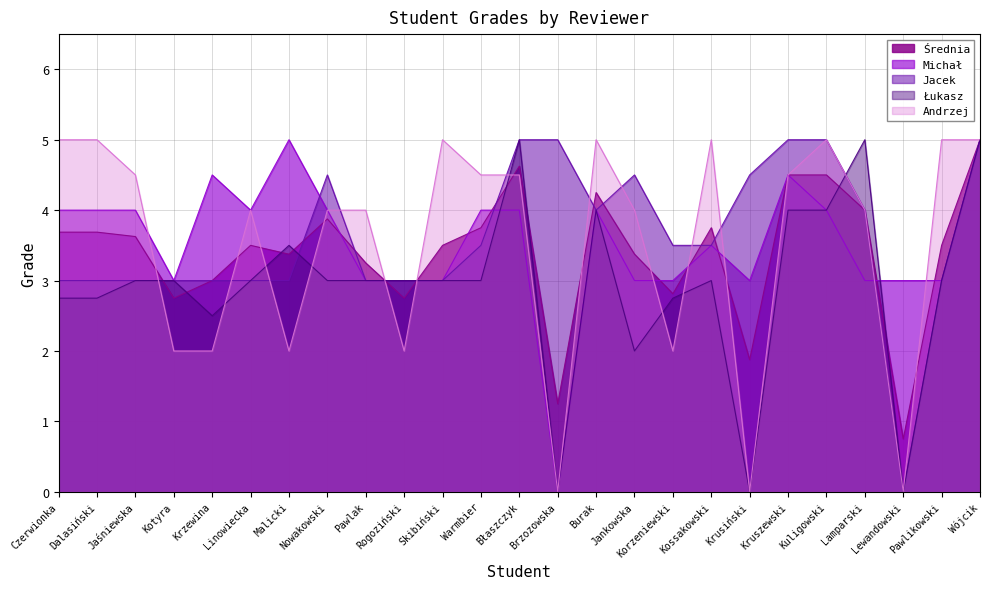

Which has a higher value, Rogoziński or Jankowska?

Jankowska